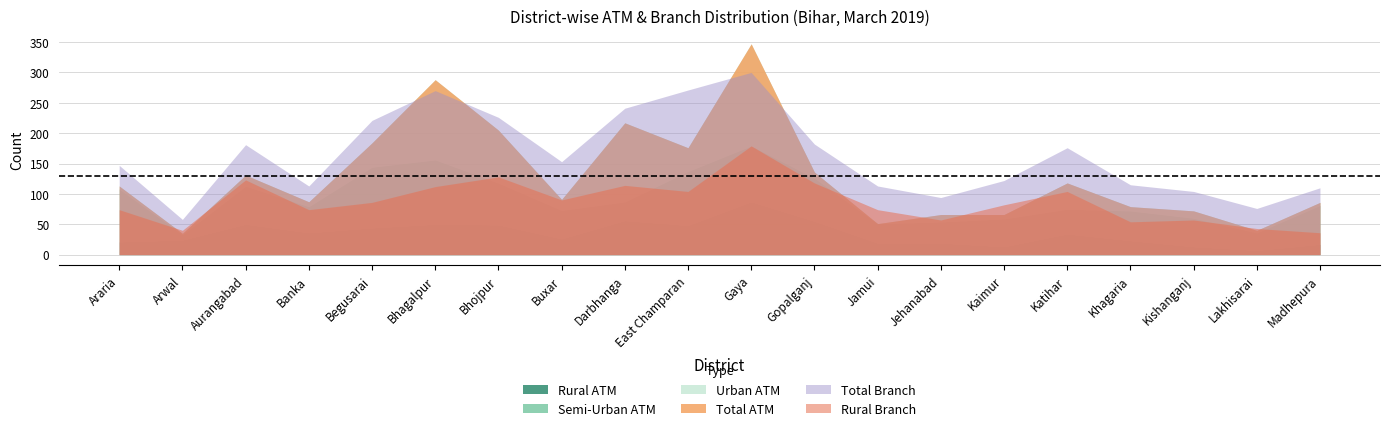

Reading left to right, list all the values displayed in this chart.

Rural ATM: 21	24	50	36	44	50	49	26	56	48	87	55	19	19	13	34	23	13	7	17
Semi-Urban ATM: 87	9	63	43	100	106	69	47	31	89	92	71	32	35	46	41	49	47	29	64
Urban ATM: 5	2	18	8	40	132	87	18	130	39	168	10	0	12	7	43	7	12	4	5
Total ATM: 113	35	131	87	184	288	205	91	217	176	347	136	51	66	66	118	79	72	40	86
Rural Branch: 74	40	123	74	86	112	128	90	114	104	179	118	74	57	82	104	54	57	43	36
Total Branch: 147	58	181	113	221	270	226	153	241	271	300	182	113	94	122	176	115	104	76	110